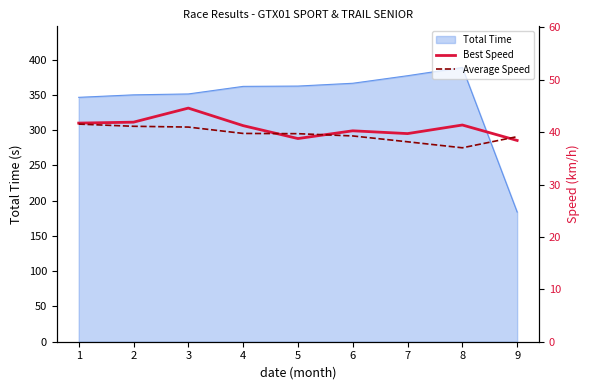

True or false: Best Speed has a value of 41.3 at 4.

True